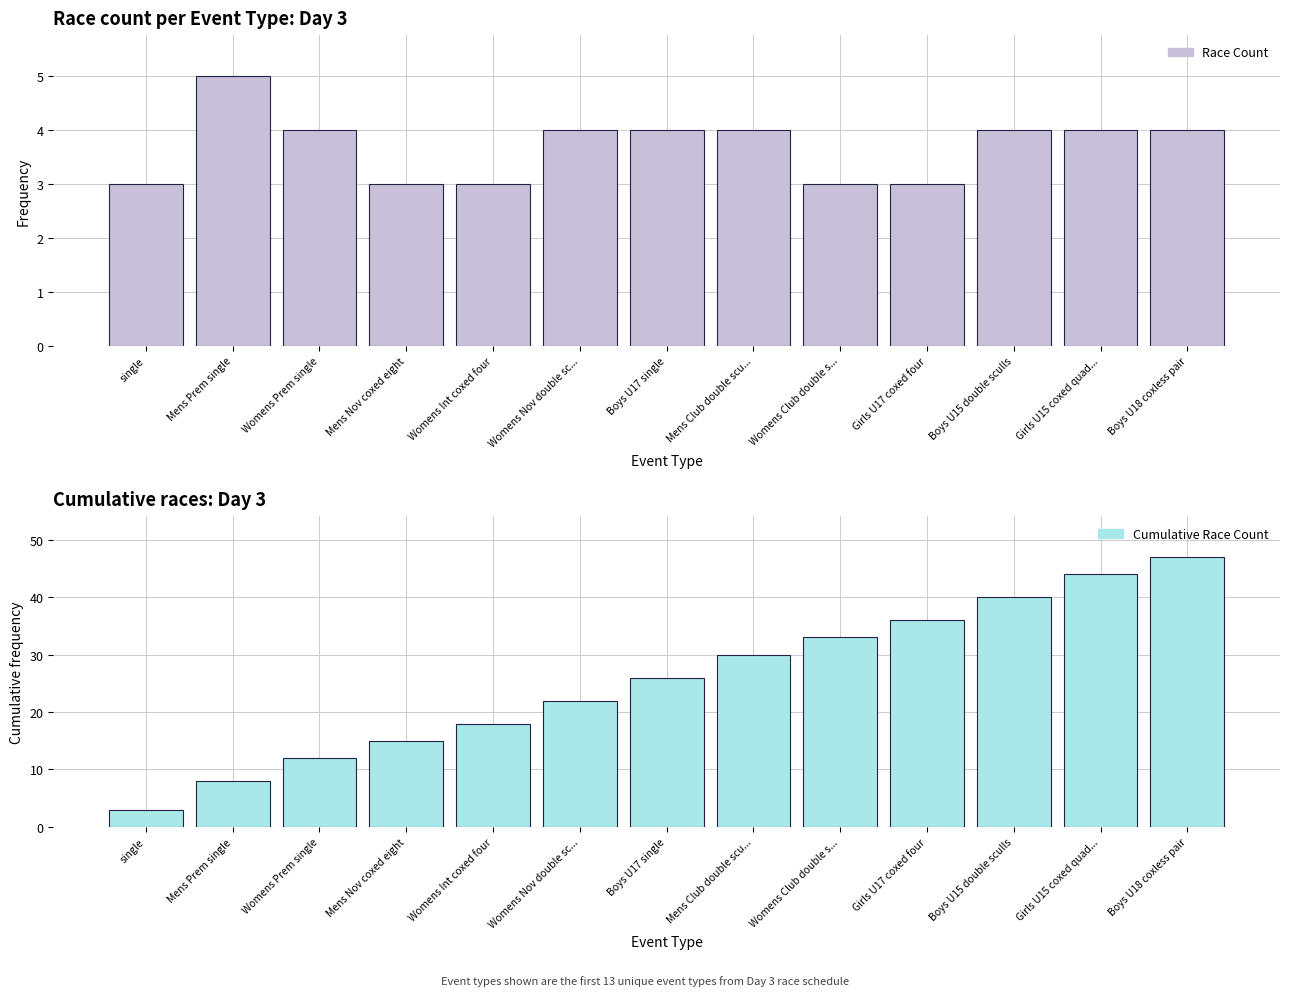

Is the value of Cumulative Race Count at Womens Nov double sc... greater than the value of Race Count at Boys U15 double sculls?

Yes